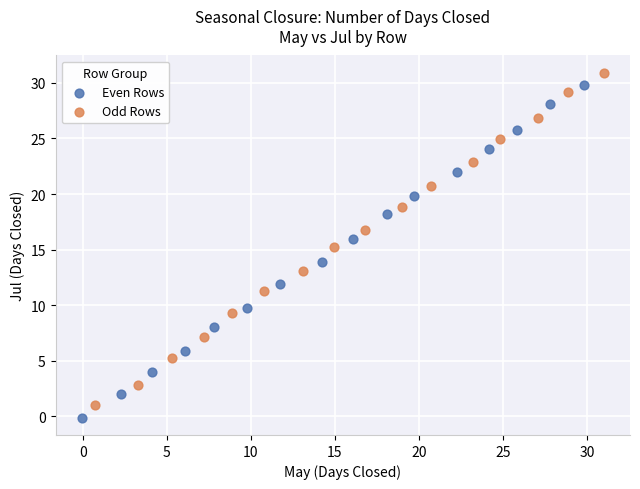

Which series reaches the minimum Y coordinate?

Even Rows